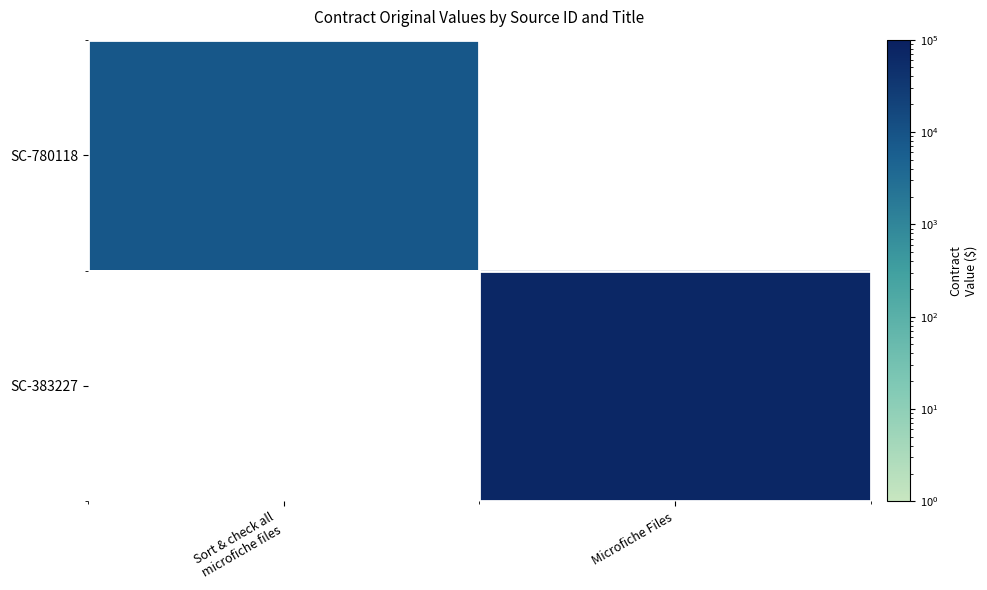

List the series in order of their peak value, lowest first.

SC-780118, SC-383227